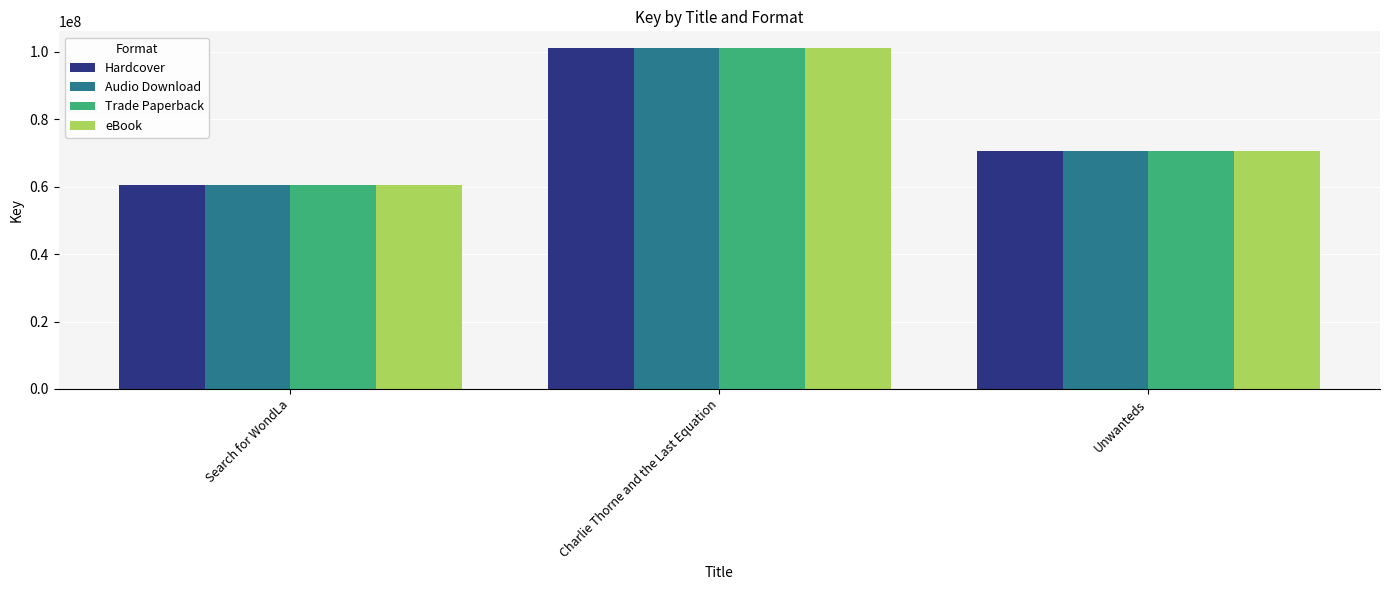

How many distinct data groups are displayed?

4